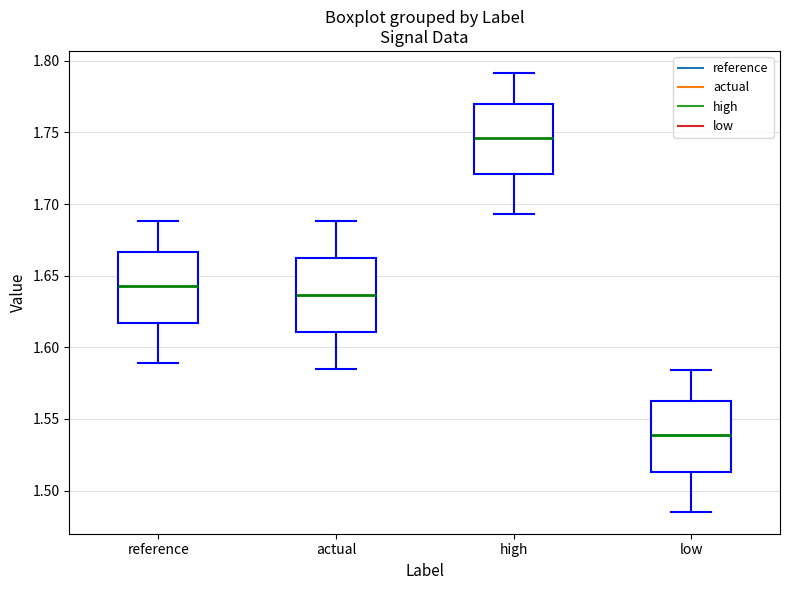

Reading left to right, transcribe this box plot: for each box, give where its median line is, the range the box spans, and where its two whiskers end, as read against the y-axis. The values are not printed on the chart, so give them approximately, as read against the axis.

reference: median 1.640, box 1.615 to 1.665, whiskers 1.590 to 1.690
actual: median 1.635, box 1.610 to 1.660, whiskers 1.585 to 1.690
high: median 1.745, box 1.720 to 1.770, whiskers 1.695 to 1.790
low: median 1.540, box 1.515 to 1.560, whiskers 1.485 to 1.585